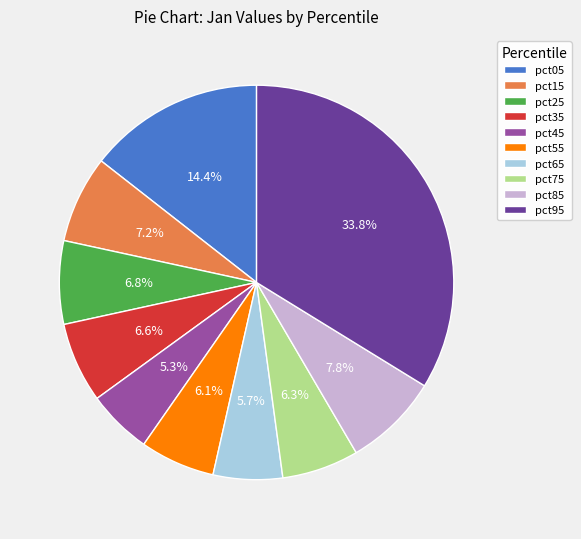

True or false: pct65 accounts for 6% of the total.

True